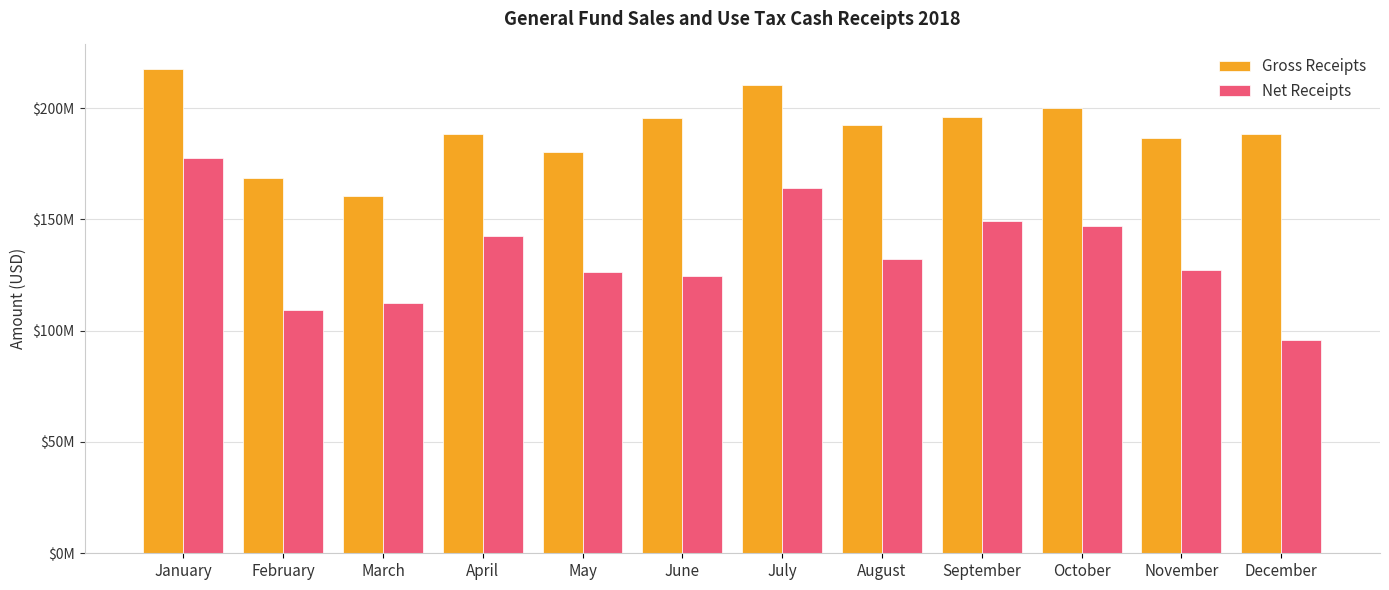

What are all the series names shown in the legend?

Gross Receipts, Net Receipts